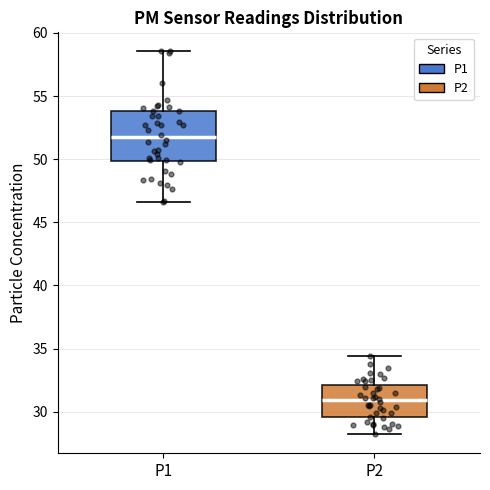

Which box is the tallest, from its lower edge to its upper edge?

P1